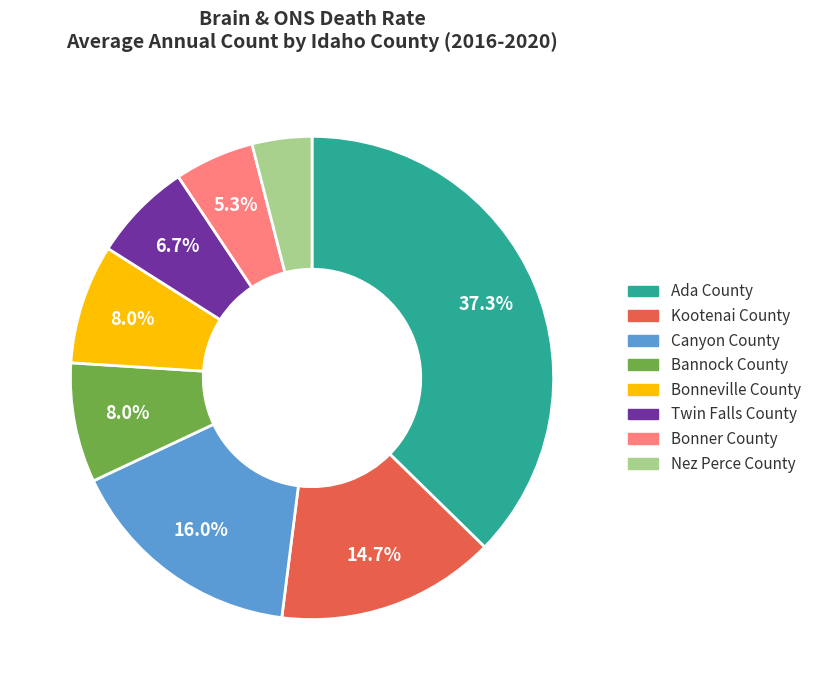

The Nez Perce County slice represents 12% of the pie. True or false?

False